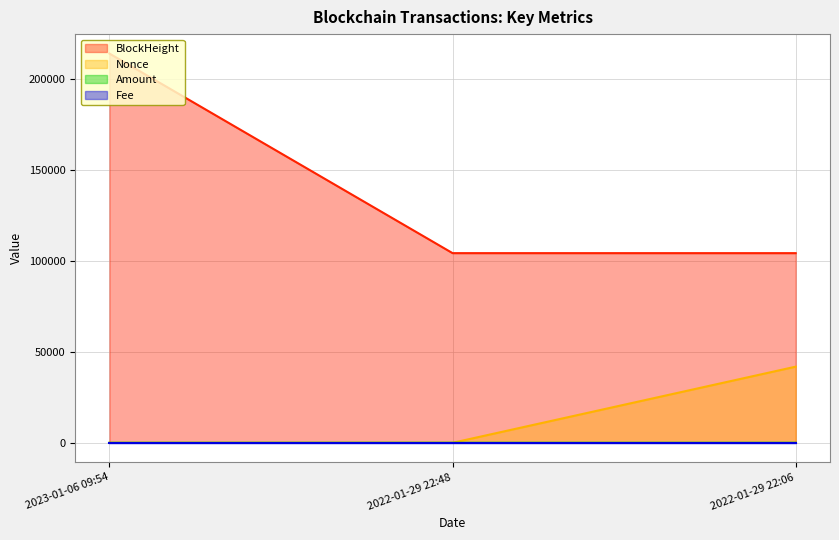

What is the label of the 2nd point from the left?

2022-01-29 22:48